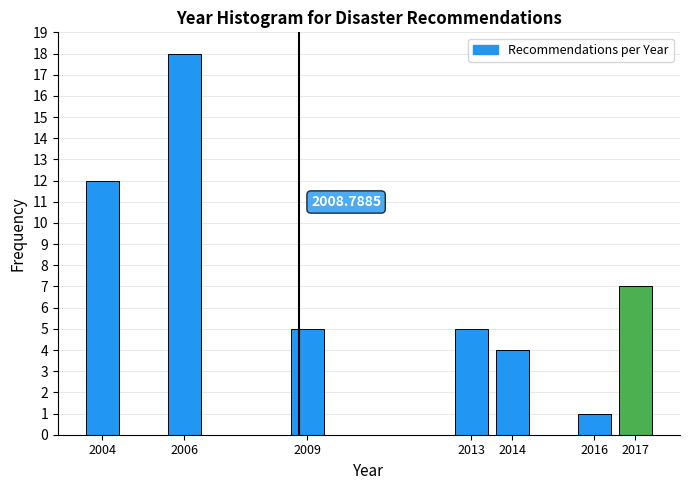

What is the sum of all values?

52